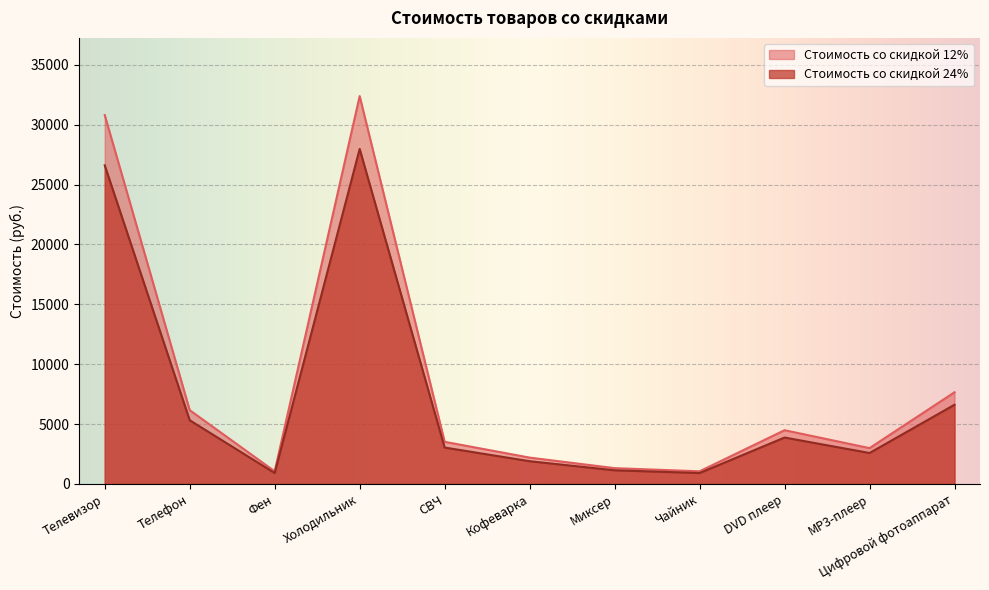

How many lines are shown in the chart?

2